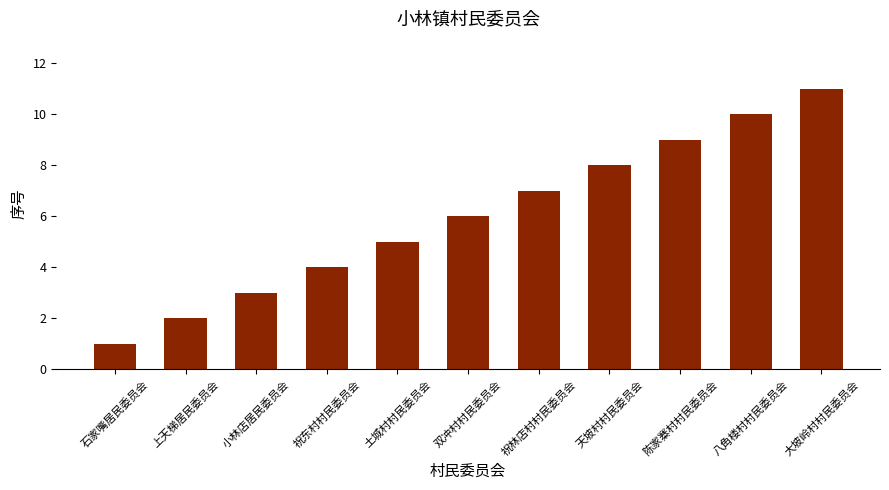

At which label is the value closest to 6?

双冲村村民委员会